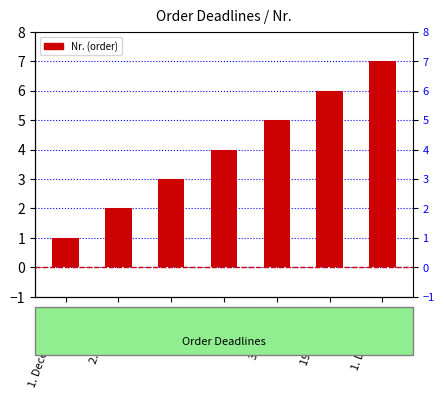

Count the values in the range 2 to 6.

5